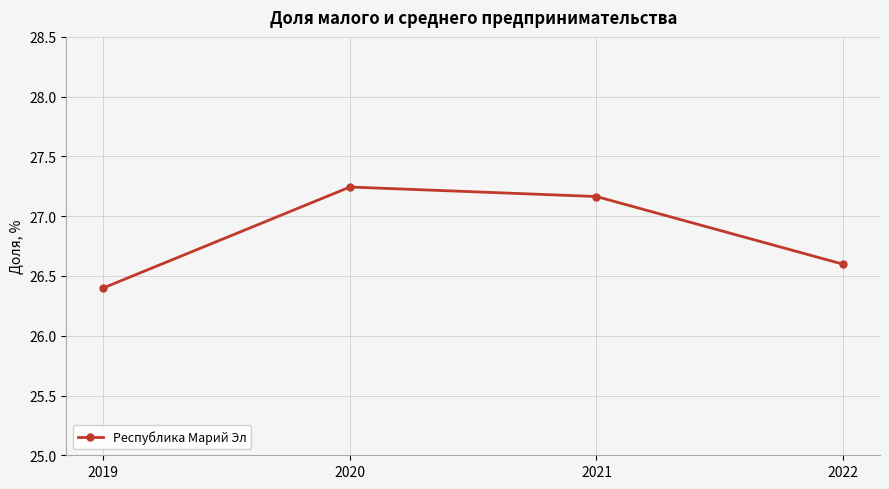

Rank the categories by value from lowest to highest.

2019, 2022, 2021, 2020